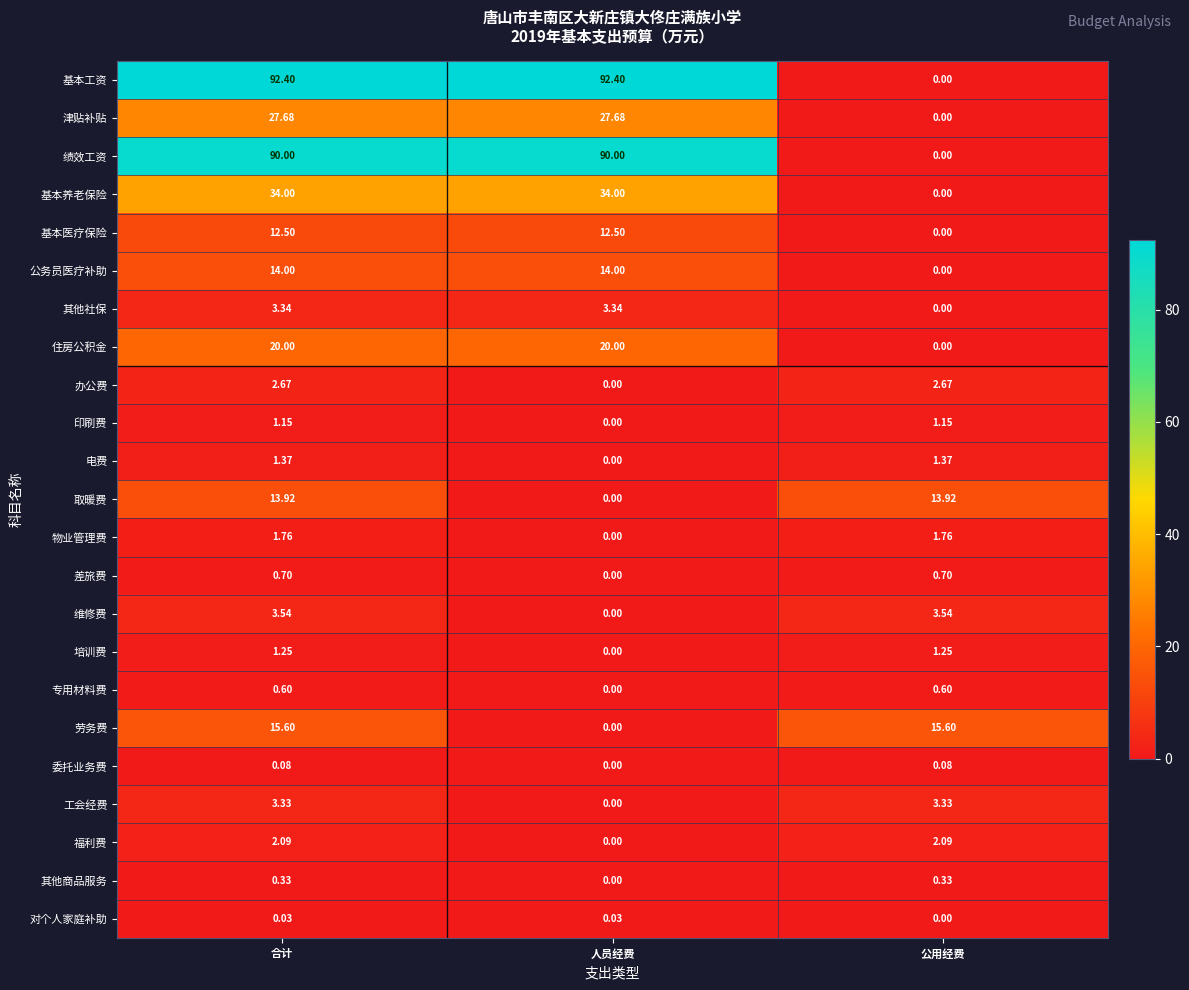

List the series in order of their peak value, highest first.

基本工资, 绩效工资, 基本养老保险, 津贴补贴, 住房公积金, 劳务费, 公务员医疗补助, 取暖费, 基本医疗保险, 维修费, 其他社保, 工会经费, 办公费, 福利费, 物业管理费, 电费, 培训费, 印刷费, 差旅费, 专用材料费, 其他商品服务, 委托业务费, 对个人家庭补助